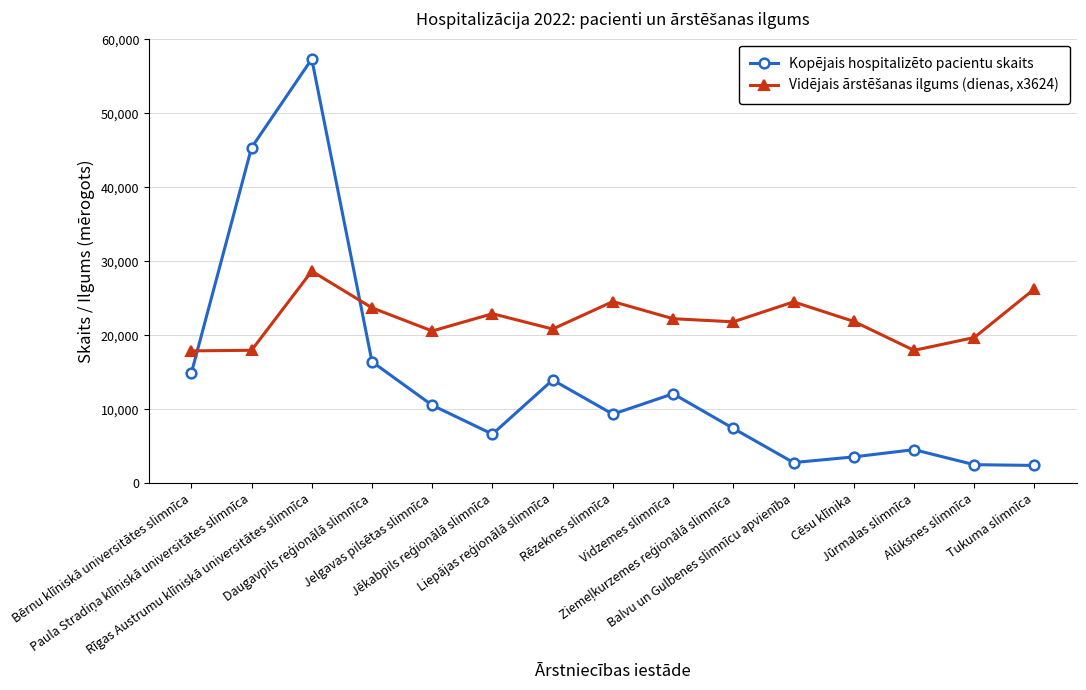

Which series has the widest spread of values?

Kopējais hospitalizēto pacientu skaits